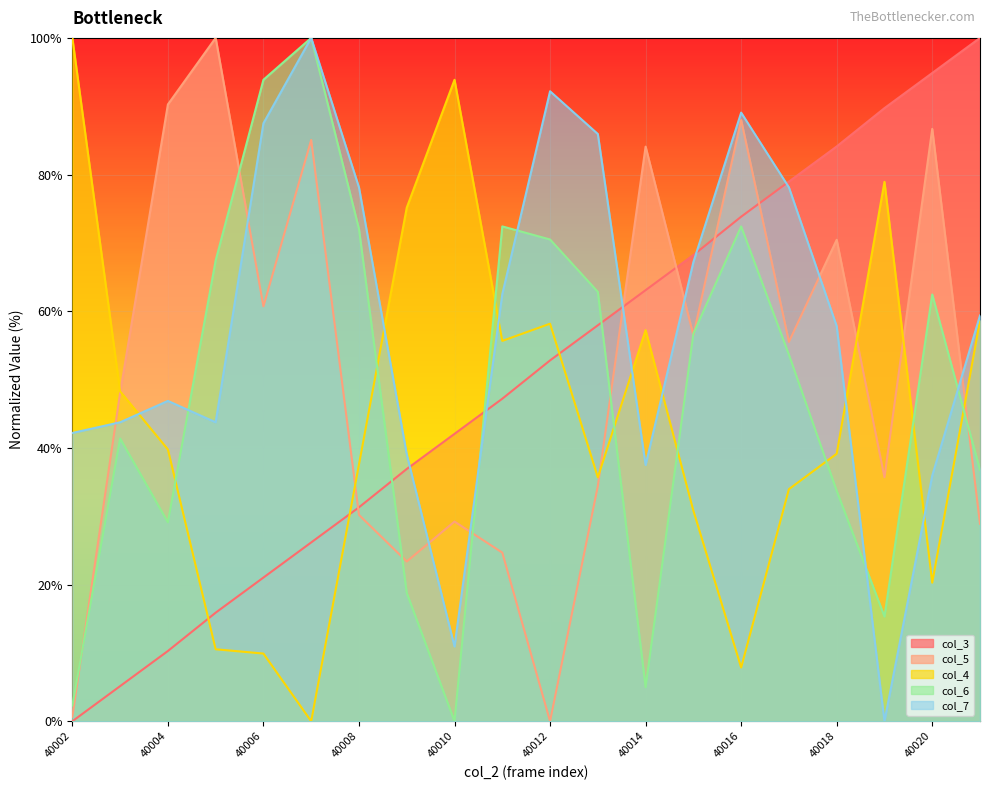

Where is col_3 nearest to the value 50?

40011